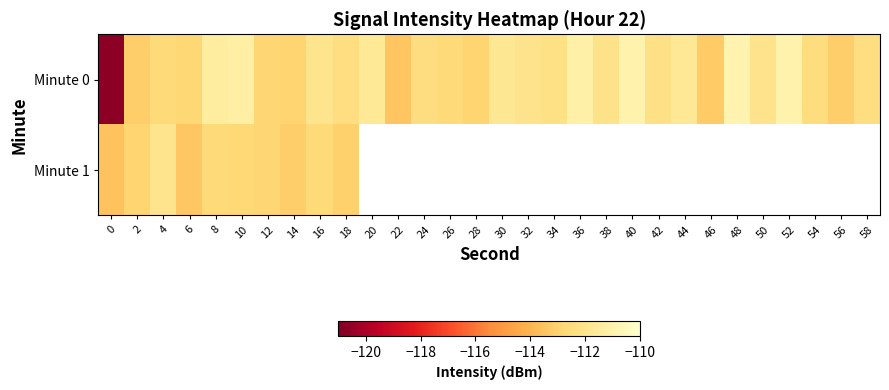

What is the difference between the maximum and minimum values in the Minute 1 series?

1.5